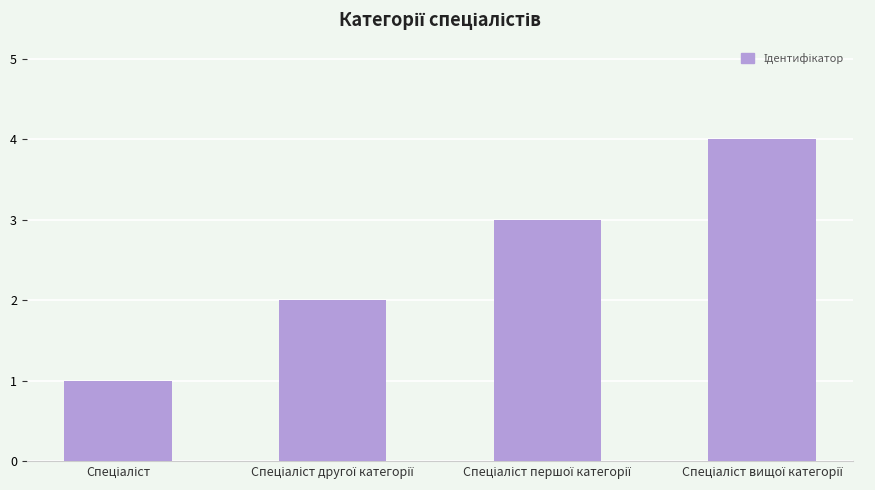

What is the sum of all values?

10